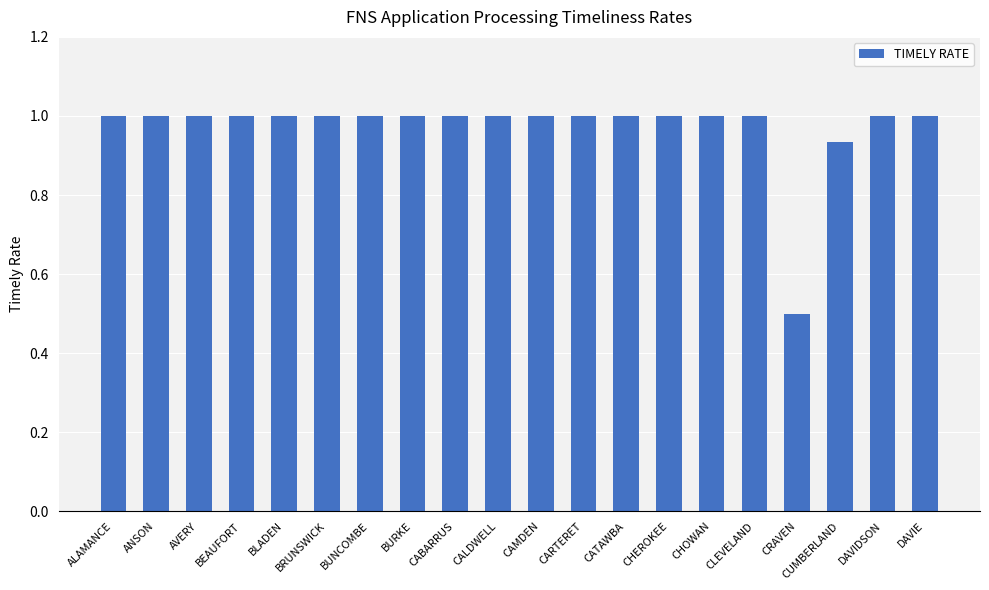

The chart shows a value of 1.0 at CALDWELL. True or false?

True